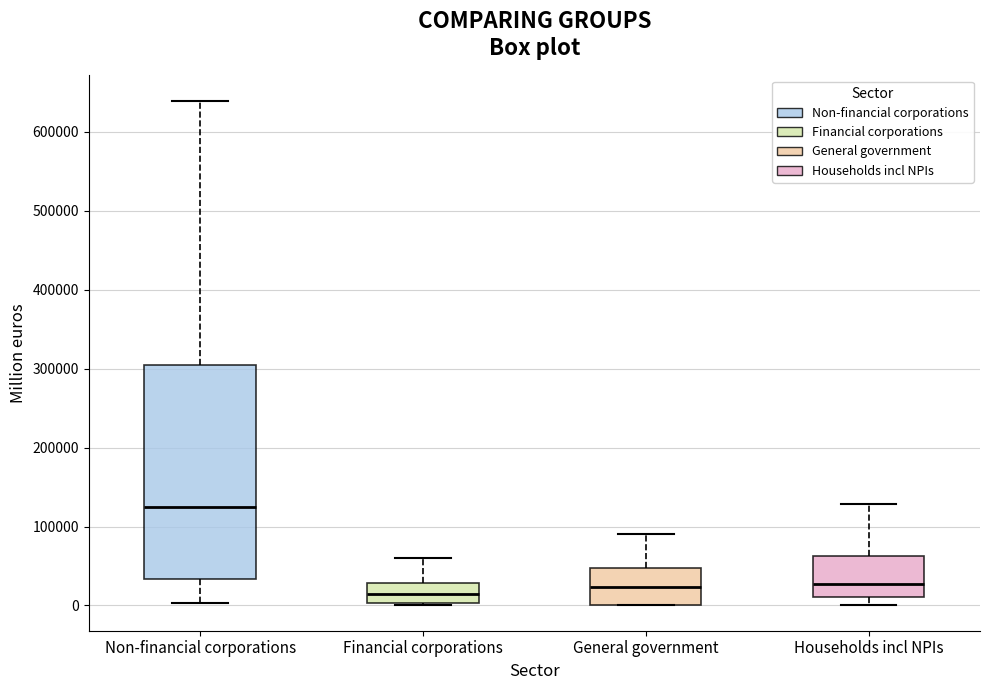

Which box has the highest median line?

Non-financial corporations